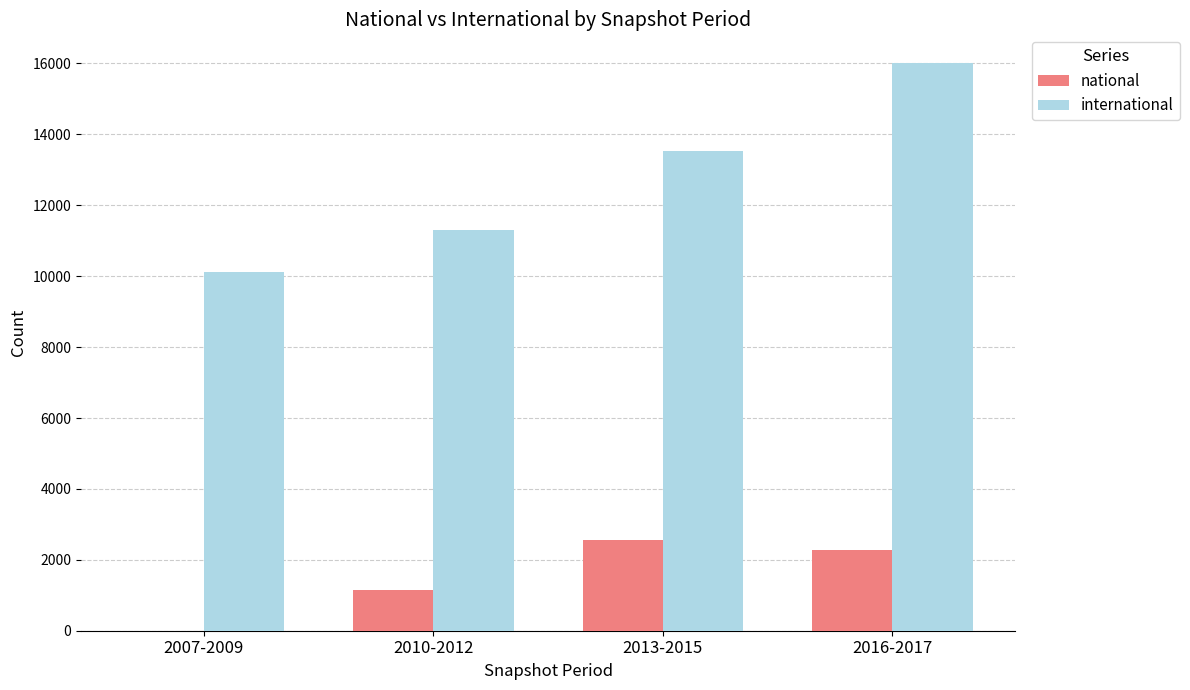

Which series has the largest total across all categories?

international